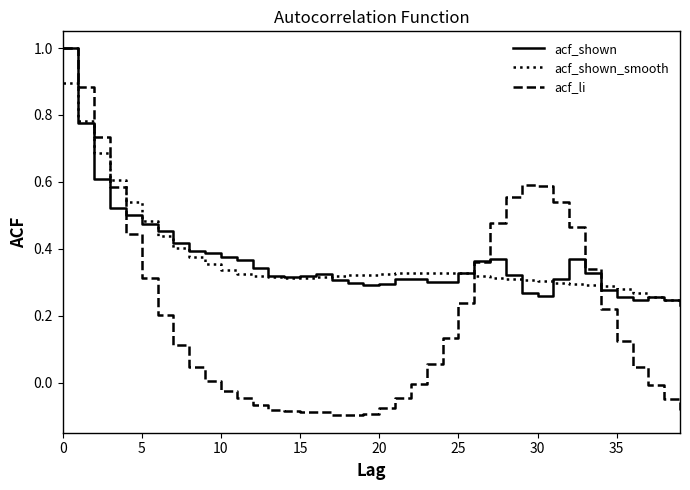

What is the greatest value displayed?

1.0